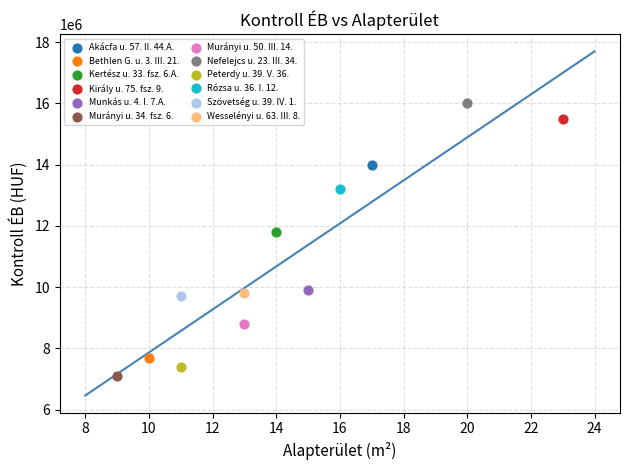

What are all the series names shown in the legend?

Akácfa u. 57. II. 44.A., Bethlen G. u. 3. III. 21., Kertész u. 33. fsz. 6.A., Király u. 75. fsz. 9., Munkás u. 4. I. 7.A., Murányi u. 34. fsz. 6., Murányi u. 50. III. 14., Nefelejcs u. 23. III. 34., Peterdy u. 39. V. 36., Rózsa u. 36. I. 12., Szövetség u. 39. IV. 1., Wesselényi u. 63. III. 8.